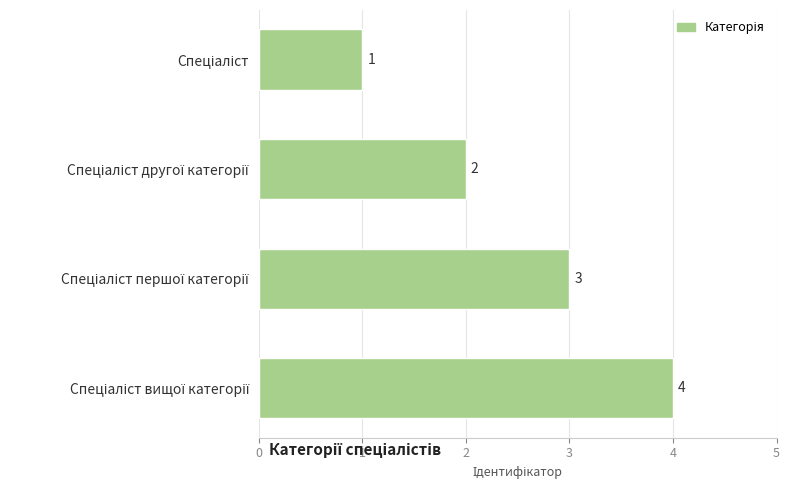

What is the sum of all values?

10